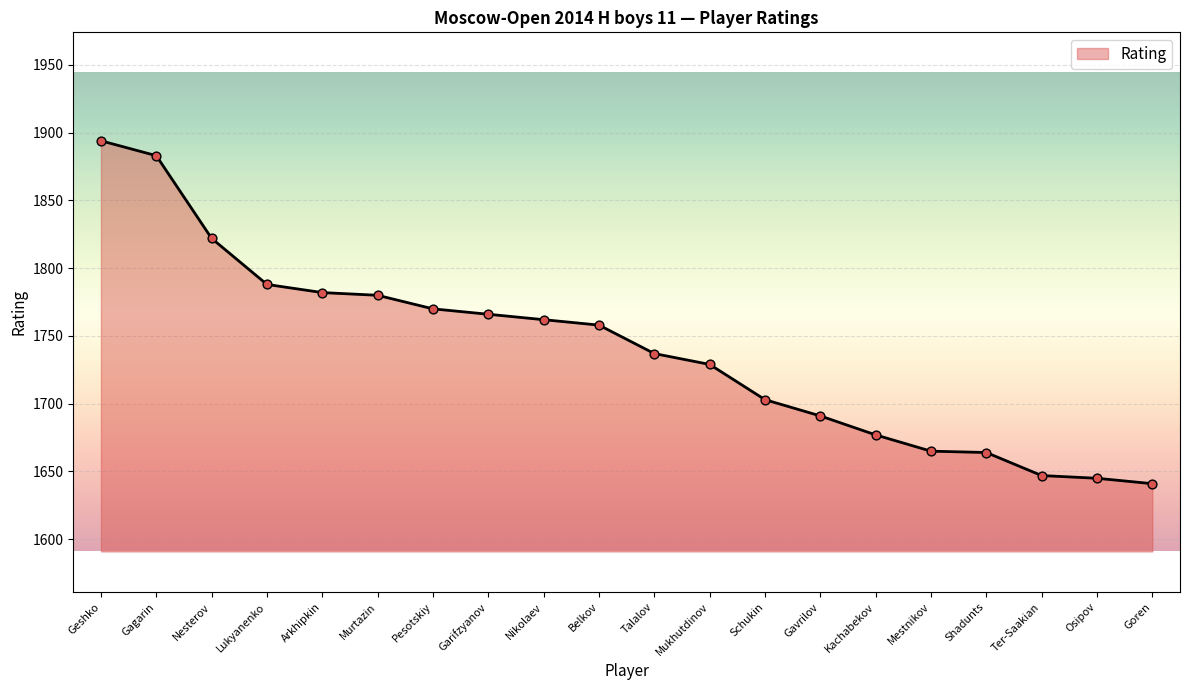

Between Gagarin and Gavrilov, which is larger?

Gagarin